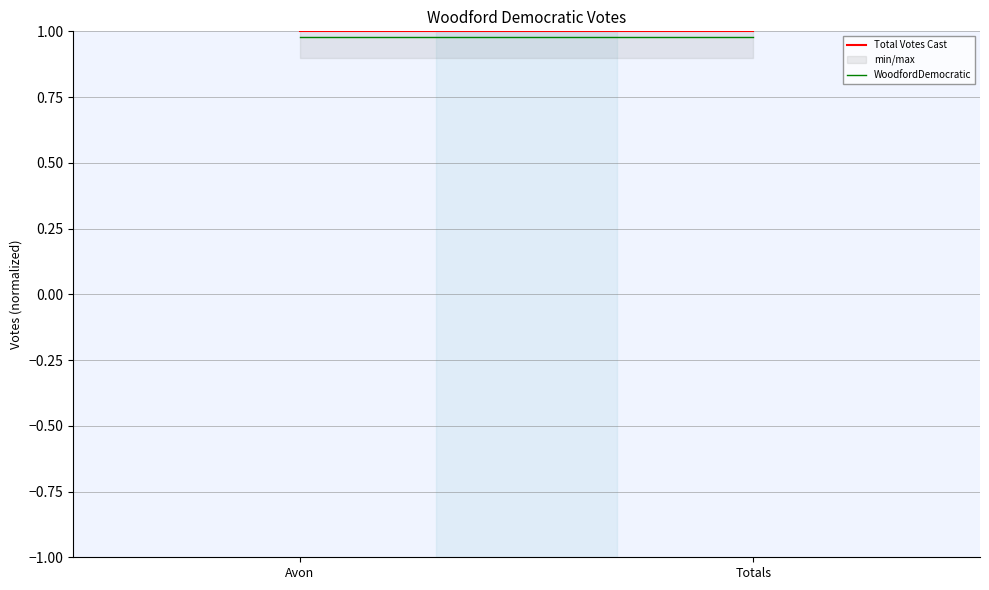

What is the sum of the Total Votes Cast values at Totals and Avon?

2.0